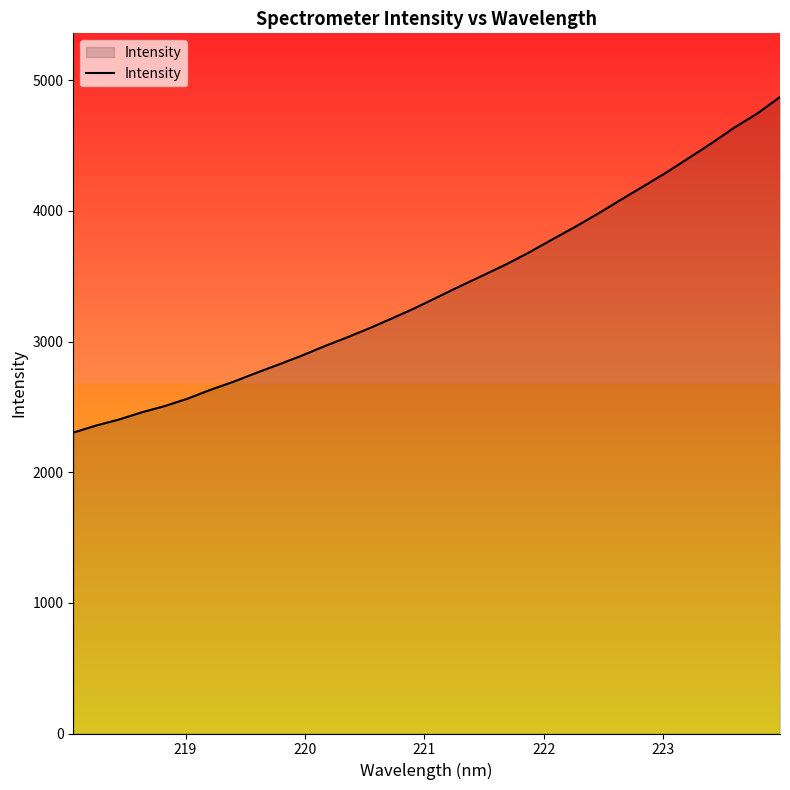

What is the minimum value shown in the chart?

2302.8